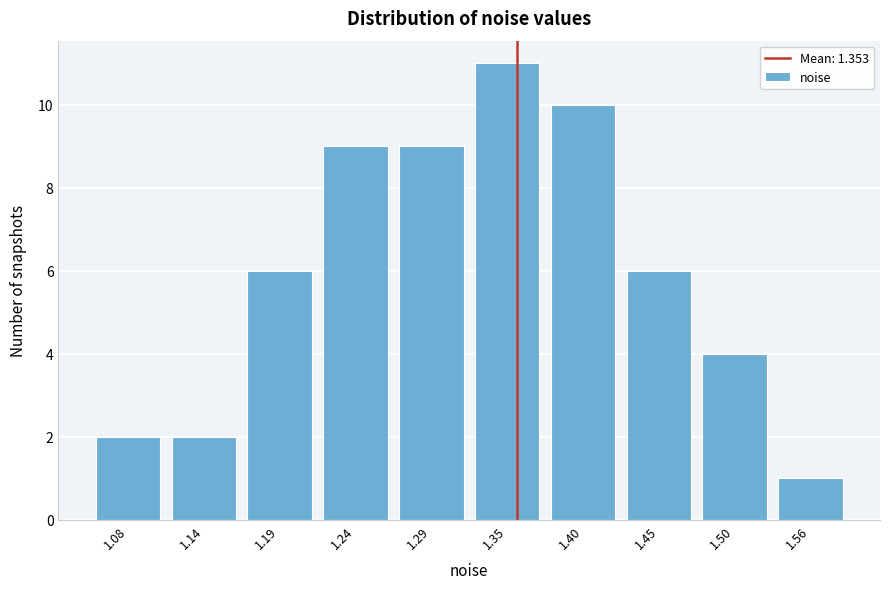

Reading right to left, list all the values displayed in this chart.

1	4	6	10	11	9	9	6	2	2